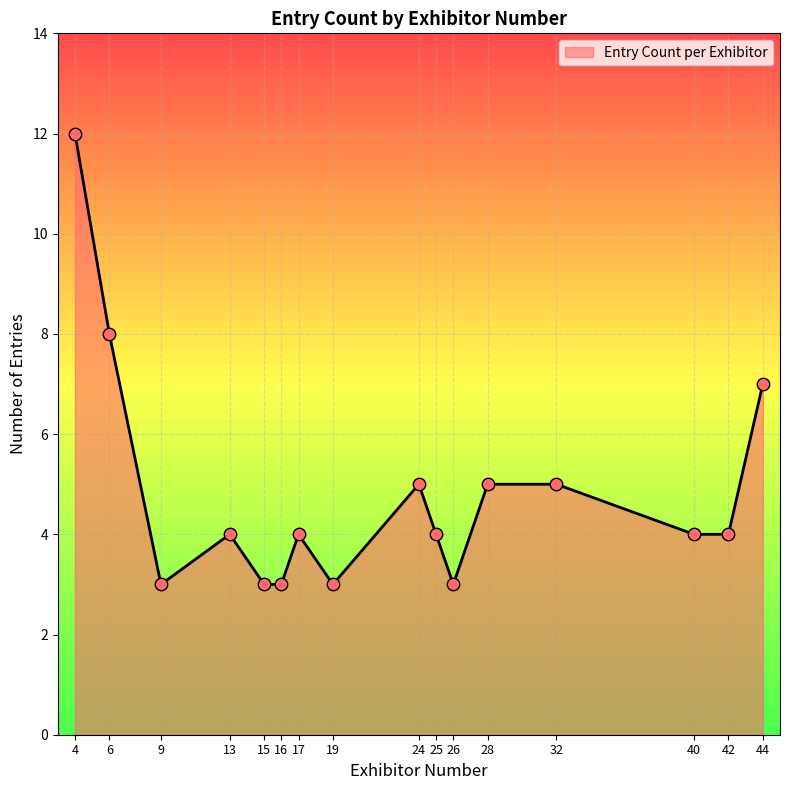

What is the change in value from 19 to 25?

+1